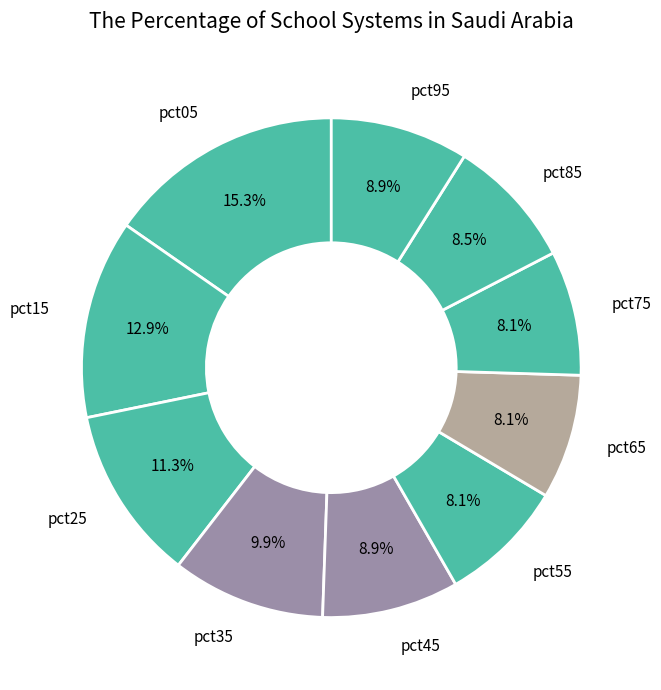

What is the largest slice in the pie chart?

pct05